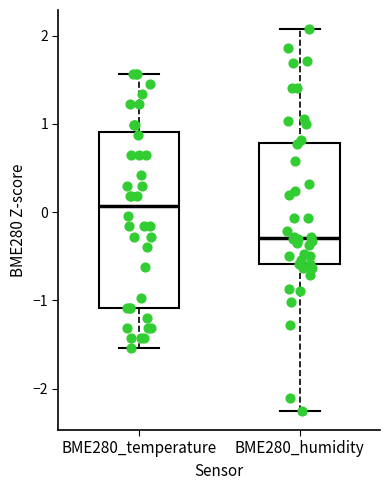

Comparing the boxes themselves (not the whiskers), which one is the tallest?

BME280_temperature